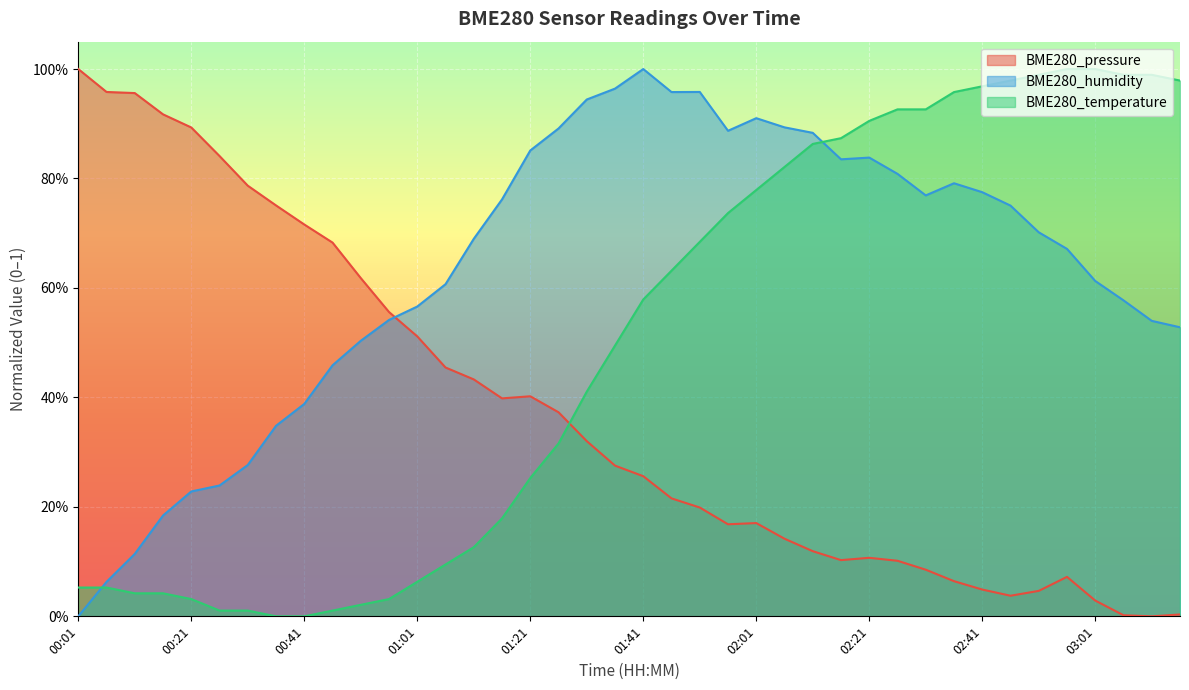

How many lines are shown in the chart?

3